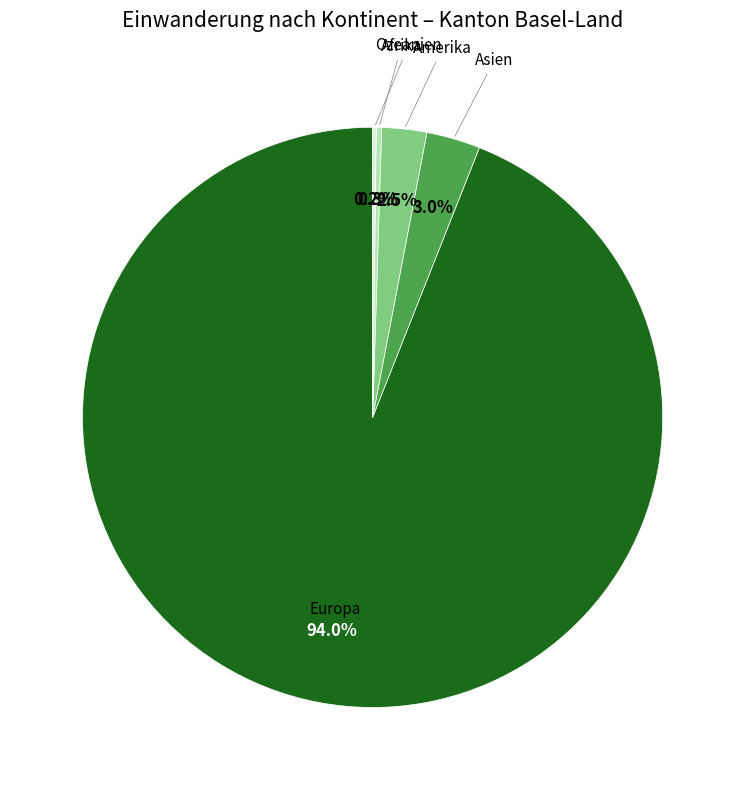

Is it true that Asien is 3% of the pie?

True